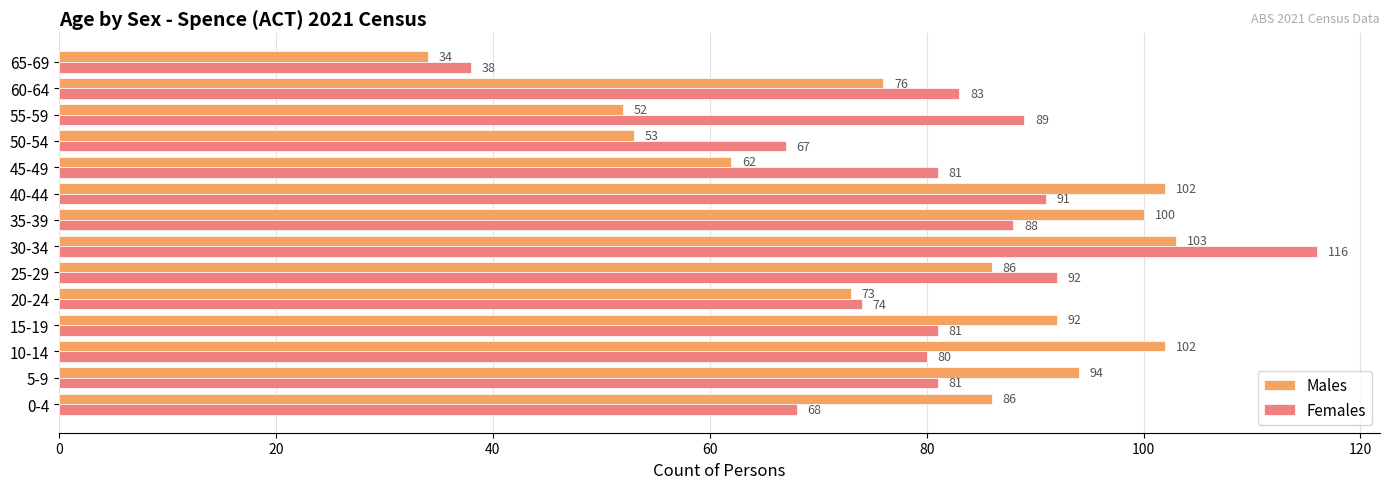

What is the spread (max minus min) of values at 45-49?

19